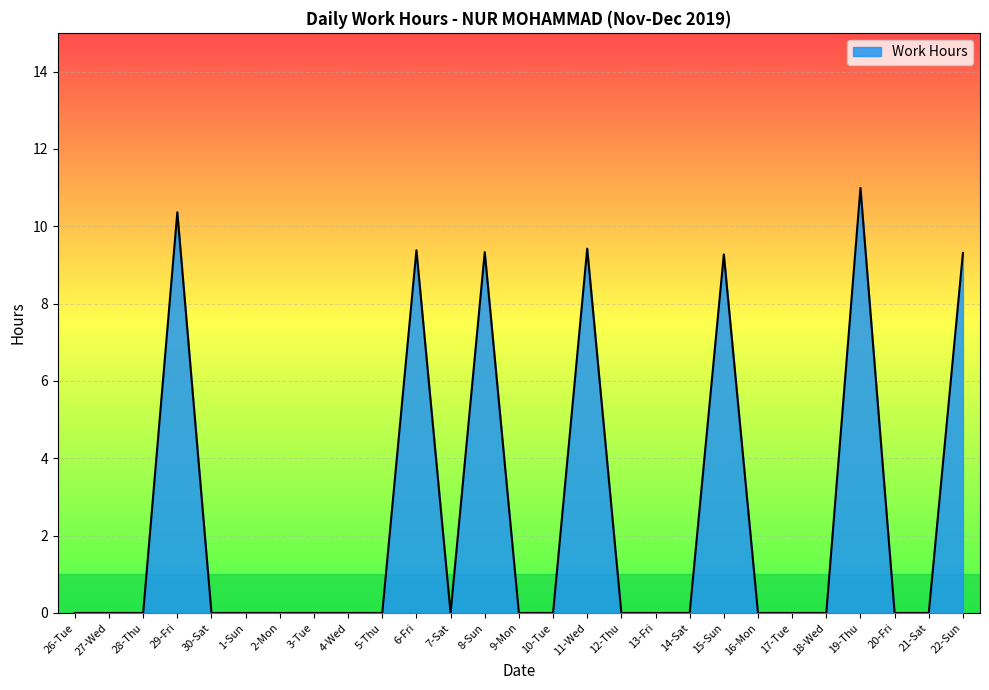

How many lines are shown in the chart?

1